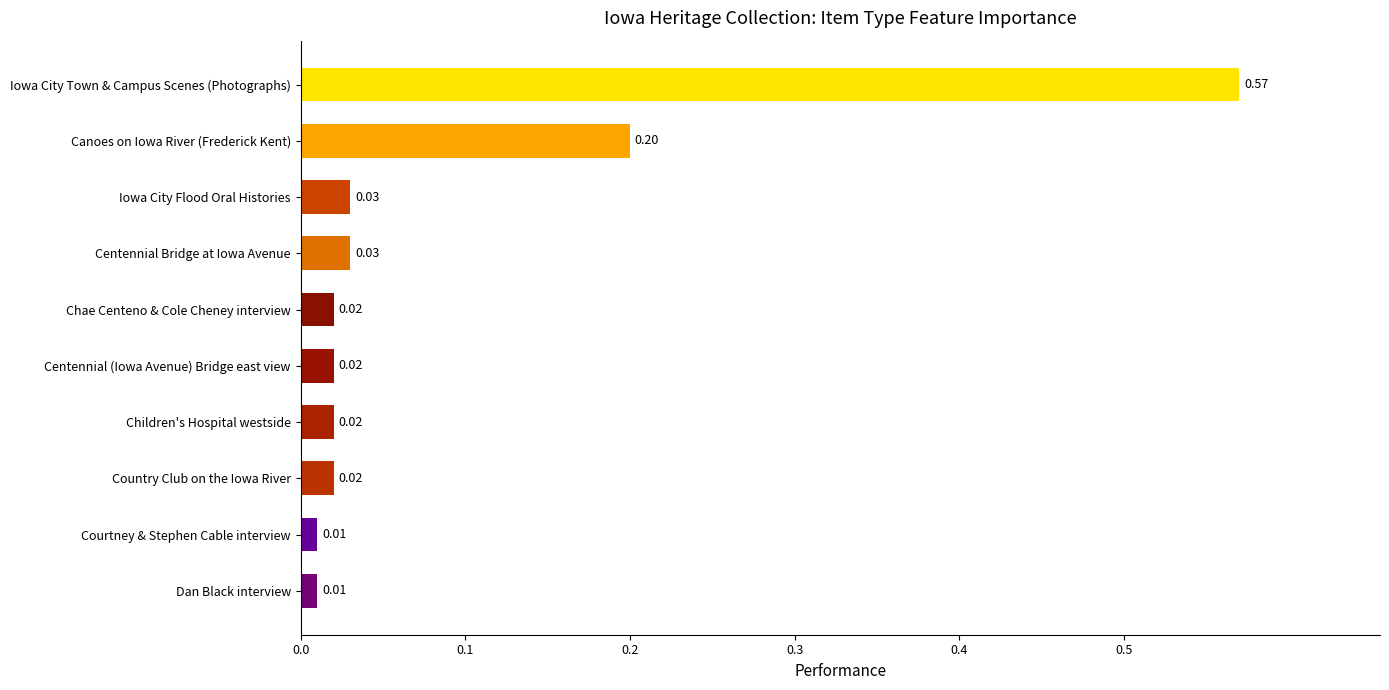

What is the sum of all values?

0.9